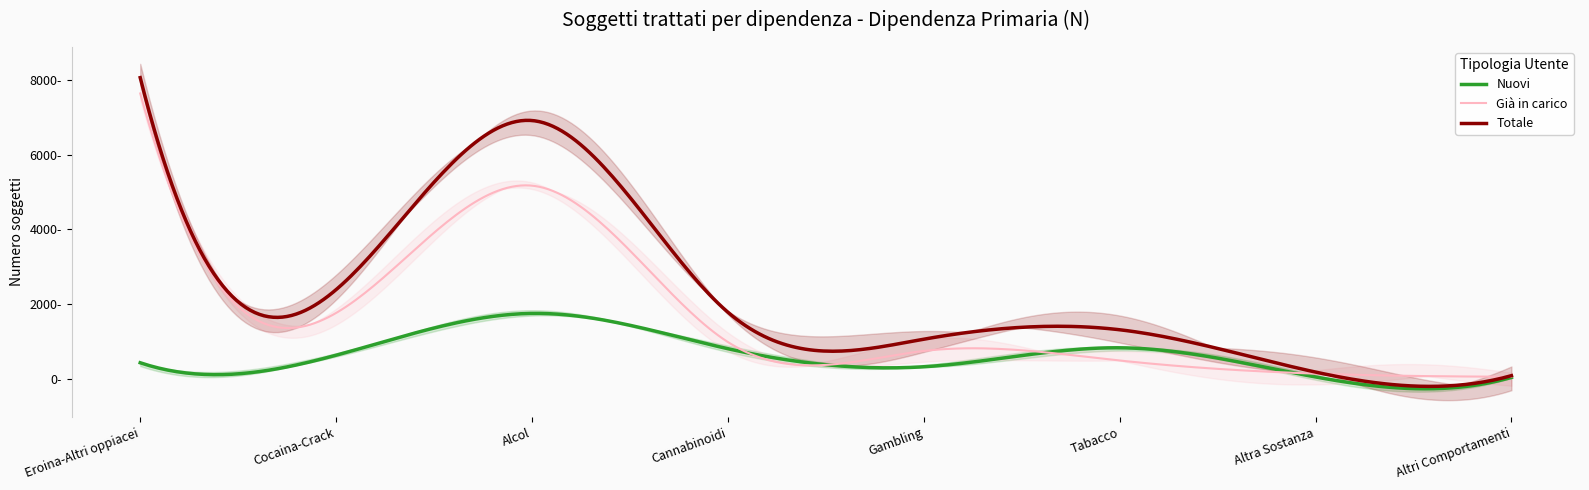

Between Altri Comportamenti and Tabacco, which is larger?

Tabacco